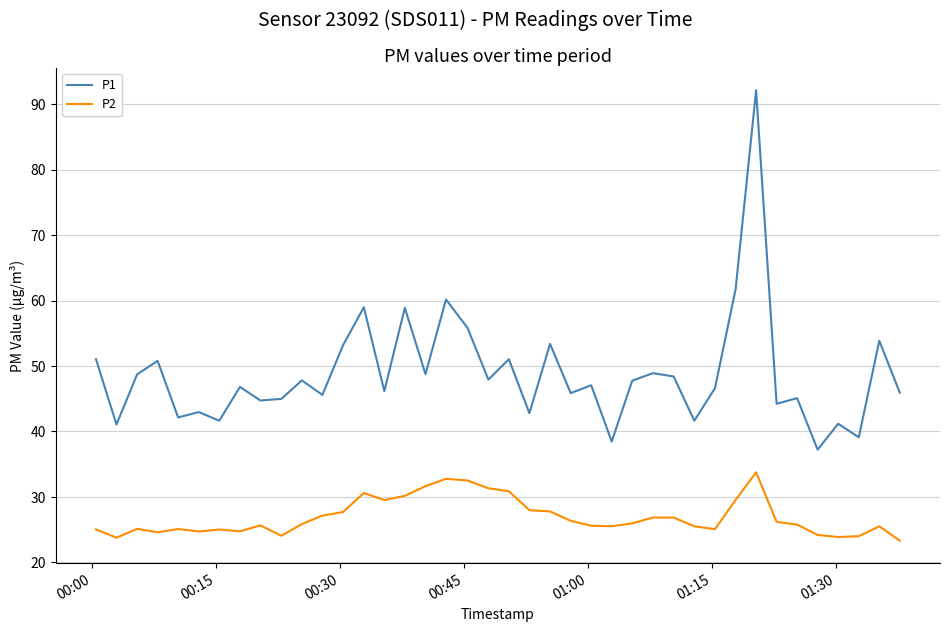

True or false: P1 and P2 intersect in this chart.

False